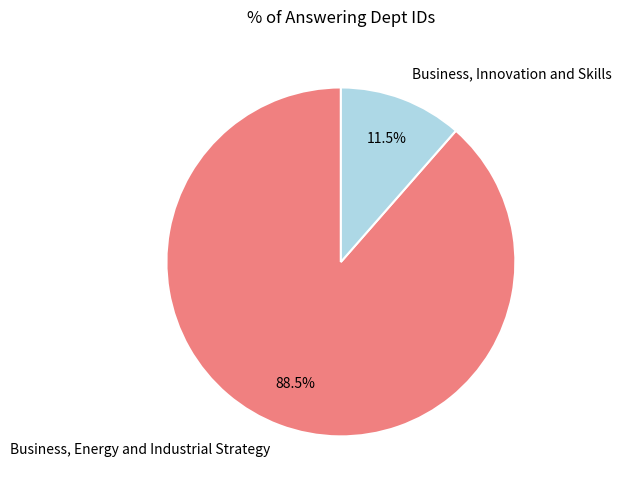

To the nearest percent, what is the combined percentage of Business, Energy and Industrial Strategy and Business, Innovation and Skills?

100%